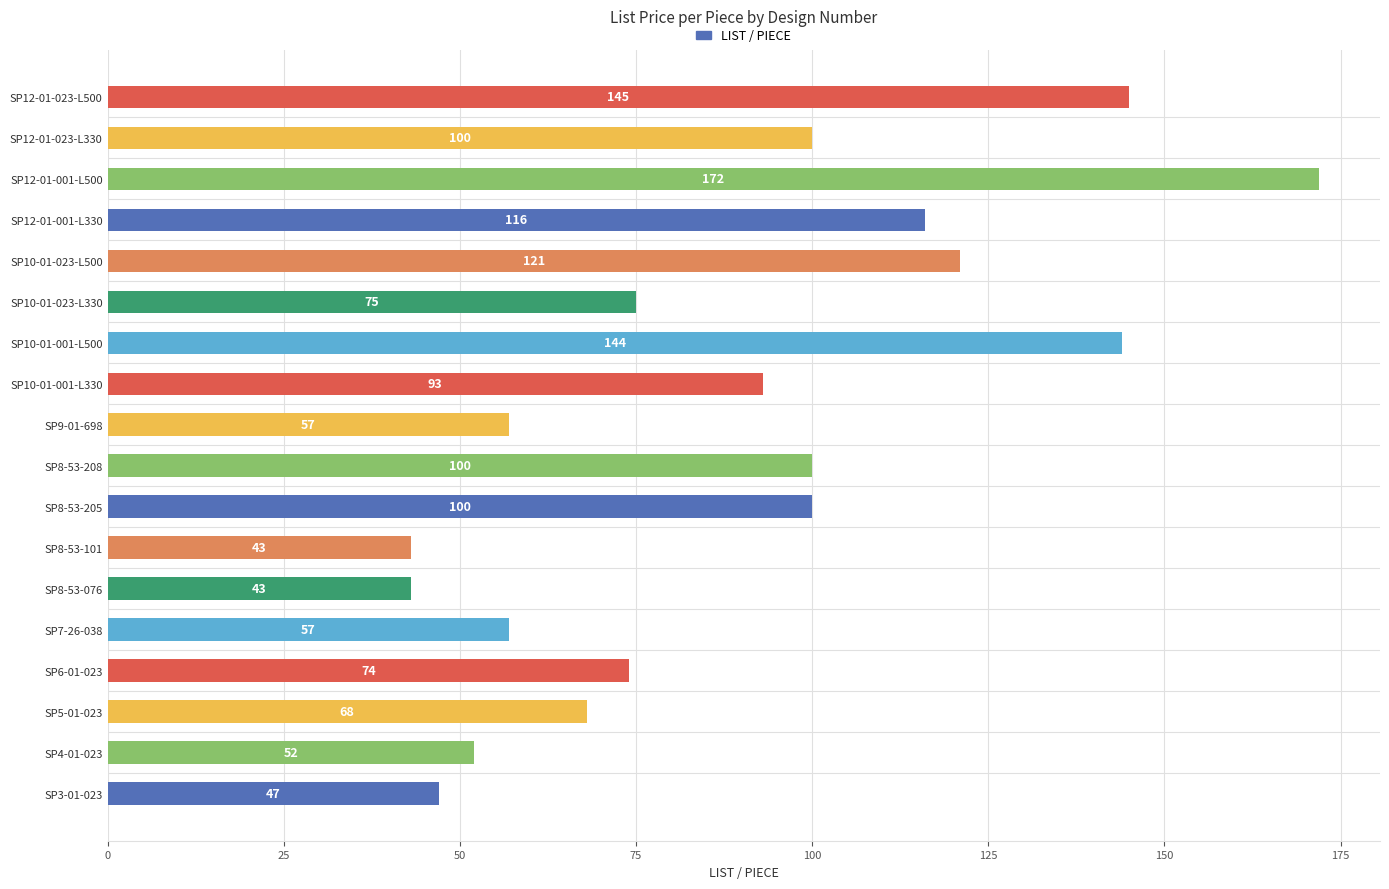

Approximately how many times larger is the value at SP8-53-076 compared to SP4-01-023?

0.8